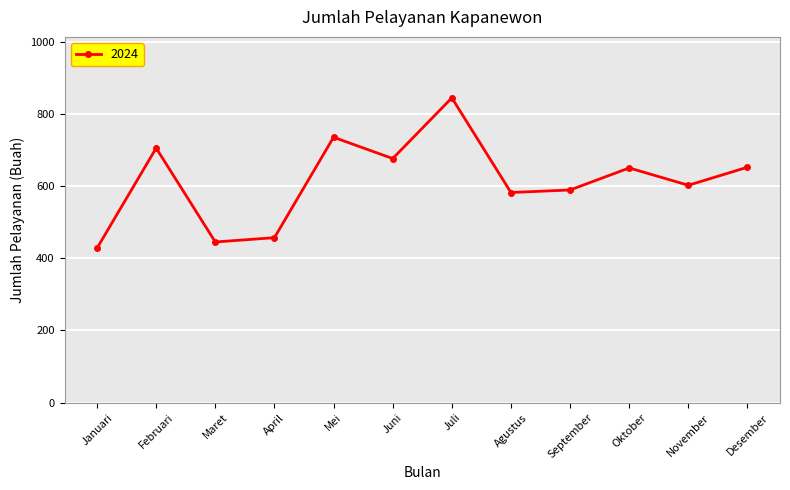

What is the value of the 10th point from the left?

650